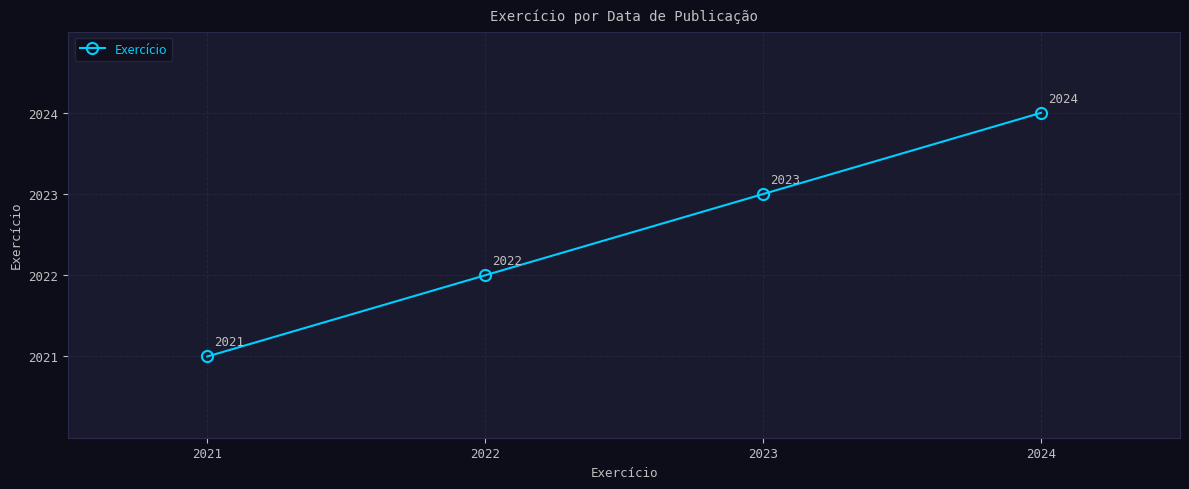

Which label corresponds to the largest value in the chart?

2024